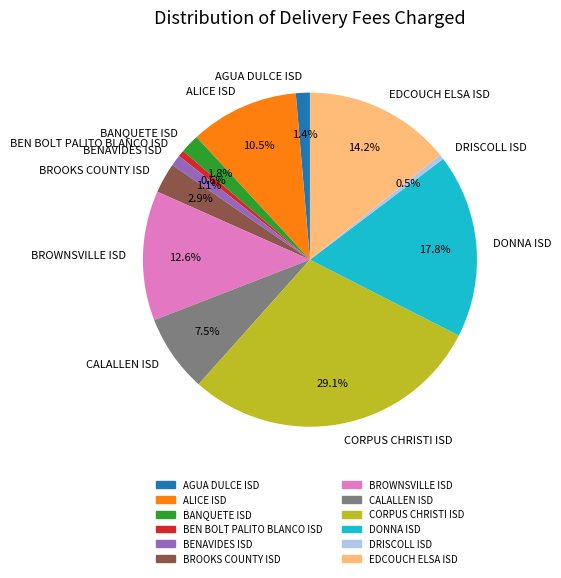

What is the largest slice in the pie chart?

CORPUS CHRISTI ISD